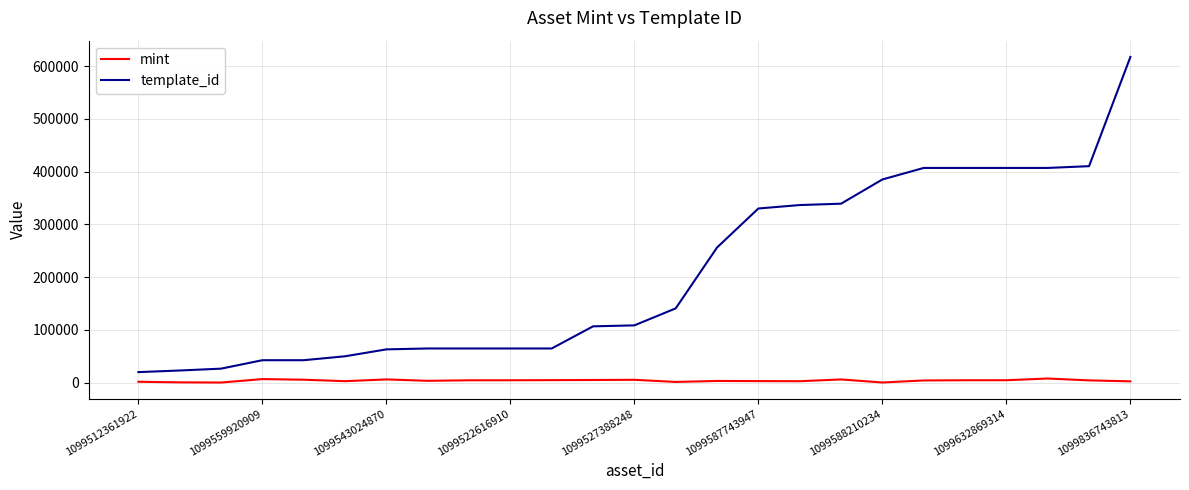

What is the difference between the maximum and minimum values in the mint series?

7633